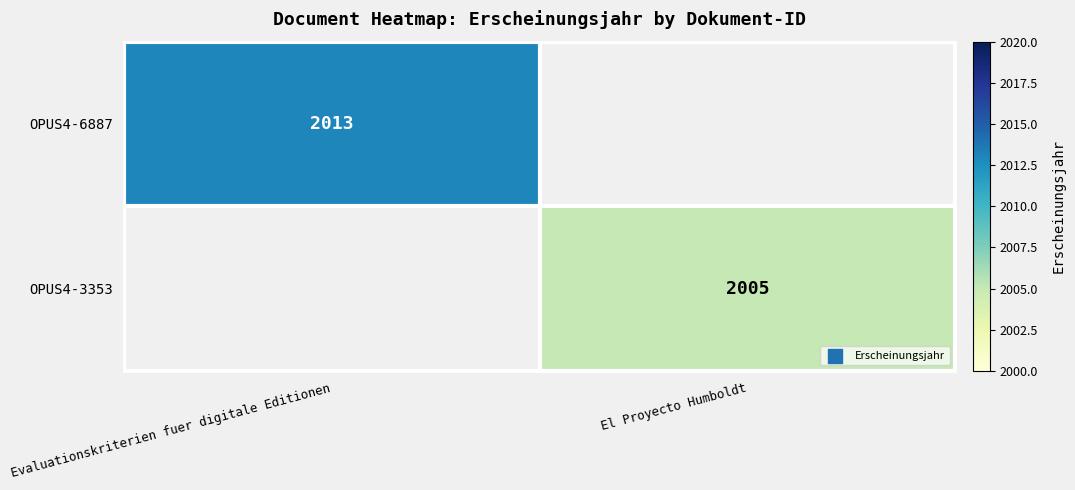

True or false: OPUS4-6887 has a value of 2900 at Evaluationskriterien fuer digitale Editionen.

False